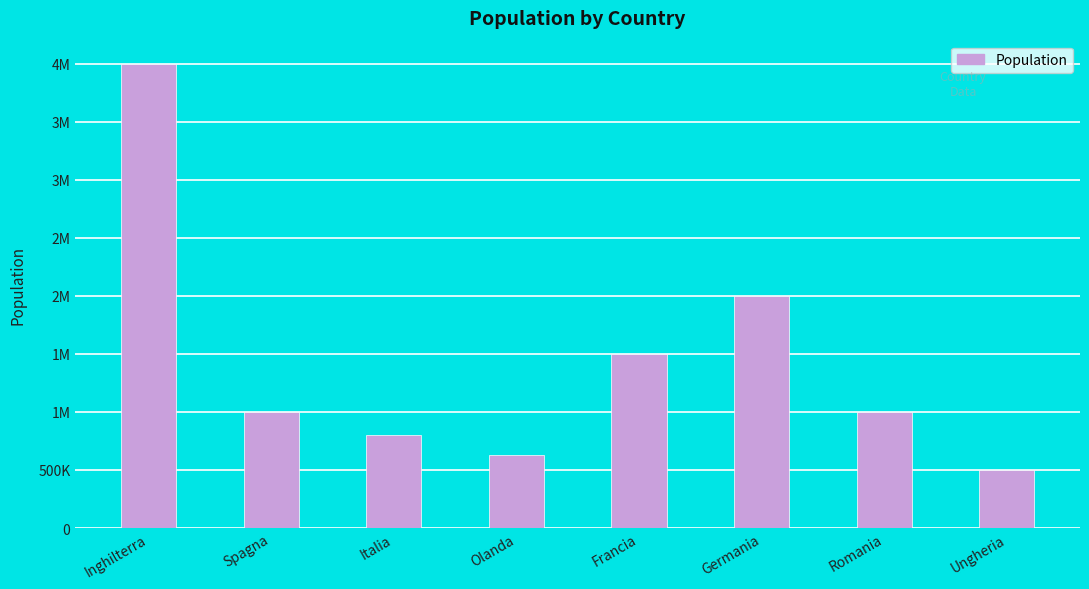

The chart shows a value of 1572521 at Inghilterra. True or false?

False